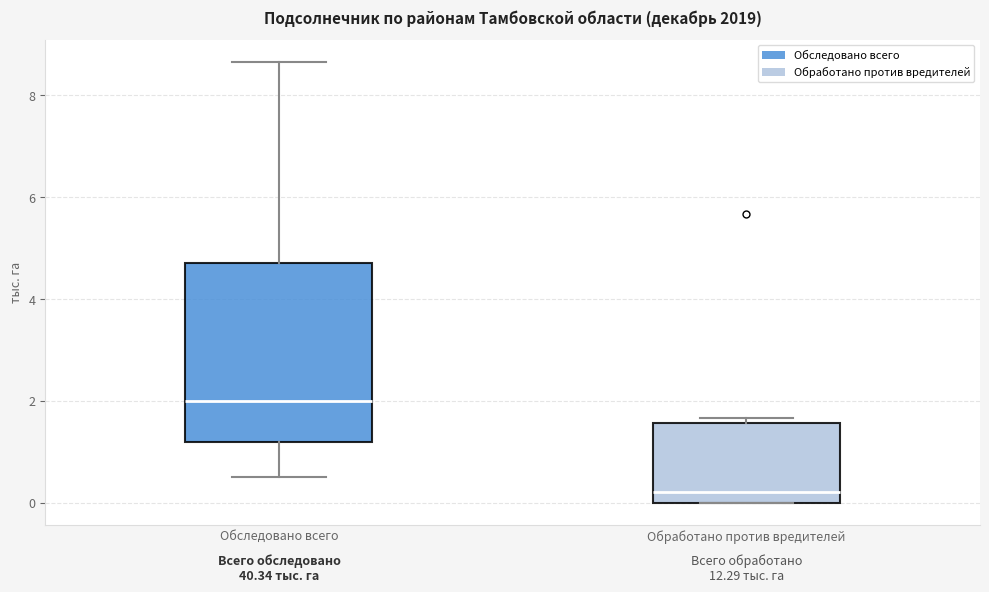

Reading left to right, read every box against the y-axis: the position of its median line, the range the box covers, and the ends of its whiskers. The values are not printed on the chart, so give them approximately, as read against the axis.

Обследовано всего: median 2.0, box 1.2 to 4.8, whiskers 0.6 to 8.6
Обработано против вредителей: median 0.2, box 0.0 to 1.6, whiskers 0.0 to 1.6 (just above the box's upper edge)